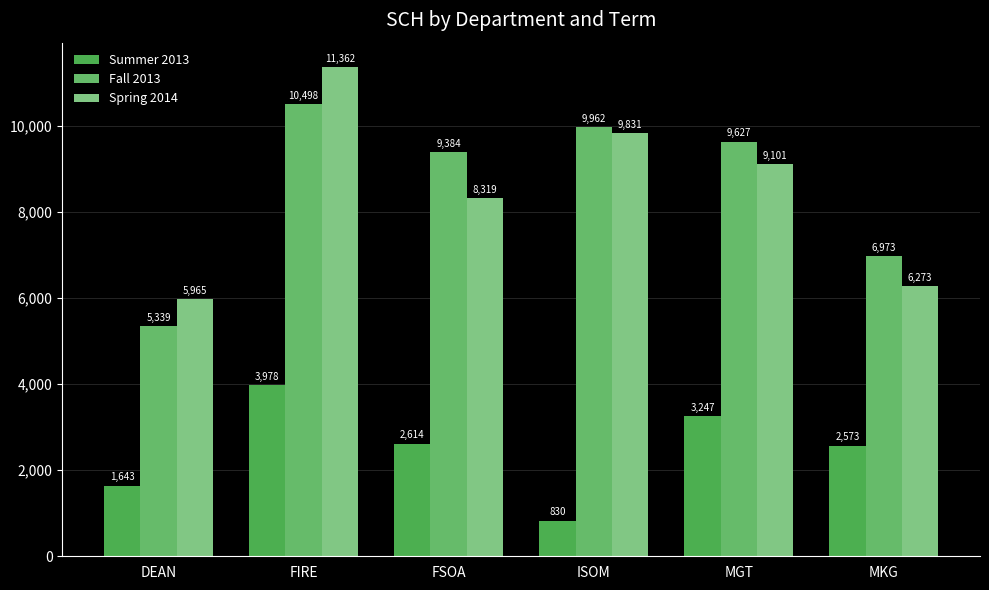

Is the value of Fall 2013 at DEAN greater than the value of Spring 2014 at ISOM?

No